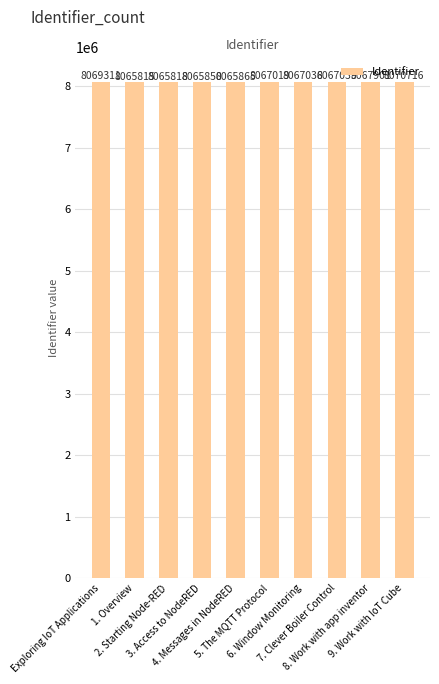

How many values are below 8067036?

5